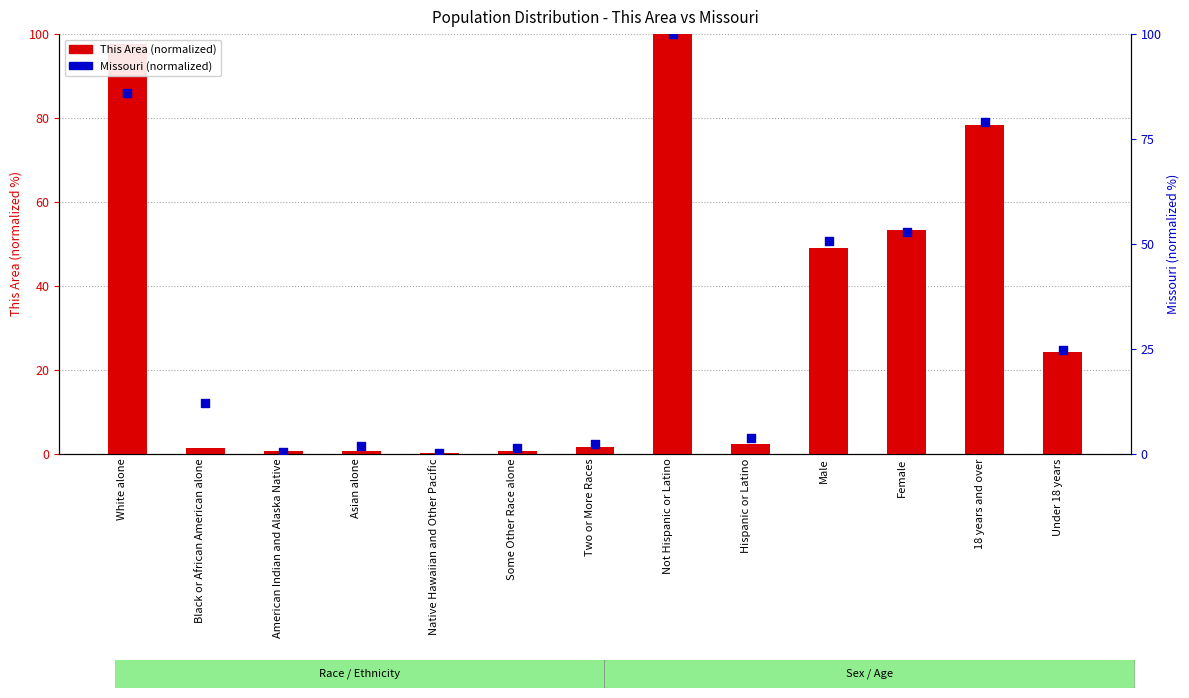

At how many categories does at least one series exceed 80?

2